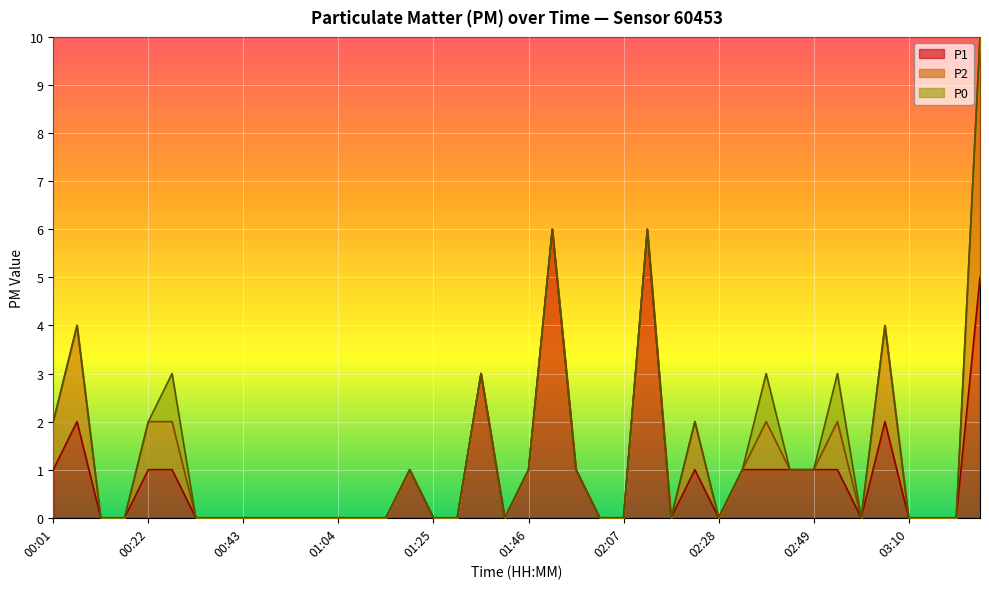

Reading left to right, extract all data points from this chart.

P1: 1	2	0	0	1	1	0	0	0	0	0	0	0	0	0	1	0	0	3	0	1	6	1	0	0	6	0	1	0	1	1	1	1	1	0	2	0	0	0	5
P2: 1	2	0	0	1	1	0	0	0	0	0	0	0	0	0	0	0	0	0	0	0	0	0	0	0	0	0	1	0	0	1	0	0	1	0	2	0	0	0	5
P0: 0	0	0	0	0	1	0	0	0	0	0	0	0	0	0	0	0	0	0	0	0	0	0	0	0	0	0	0	0	0	1	0	0	1	0	0	0	0	0	0